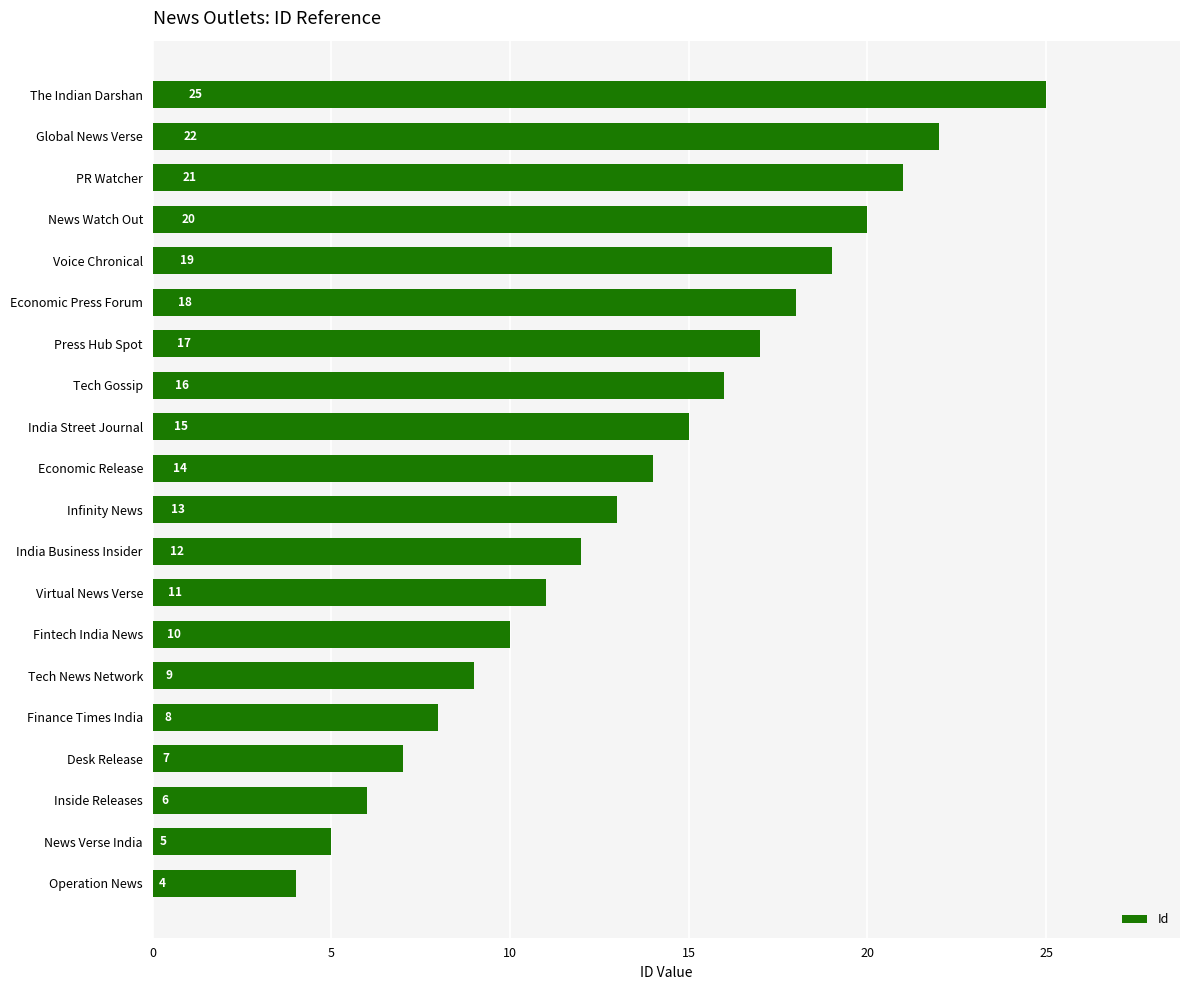

Reading top to bottom, what are all the values shown in this chart?

The Indian Darshan=25	Global News Verse=22	PR Watcher=21	News Watch Out=20	Voice Chronical=19	Economic Press Forum=18	Press Hub Spot=17	Tech Gossip=16	India Street Journal=15	Economic Release=14	Infinity News=13	India Business Insider=12	Virtual News Verse=11	Fintech India News=10	Tech News Network=9	Finance Times India=8	Desk Release=7	Inside Releases=6	News Verse India=5	Operation News=4